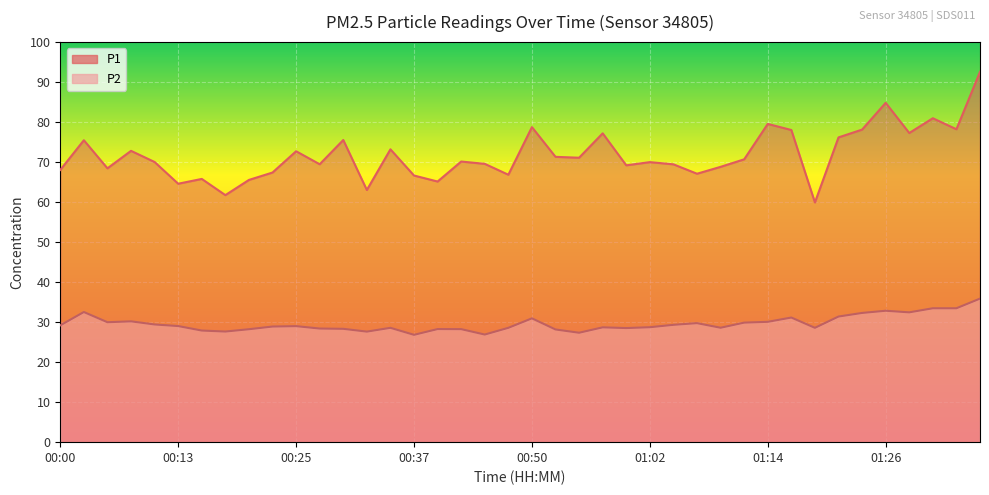

List the labels in order of P1 value, smallest first.

01:19, 00:18, 00:32, 00:13, 00:40, 00:20, 00:15, 00:37, 00:47, 01:07, 00:22, 00:00, 00:05, 01:09, 00:59, 01:04, 00:27, 00:45, 01:02, 00:10, 00:42, 01:12, 00:55, 00:52, 00:25, 00:08, 00:35, 00:03, 00:30, 01:22, 00:57, 01:29, 01:17, 01:24, 01:34, 00:50, 01:14, 01:31, 01:26, 01:36